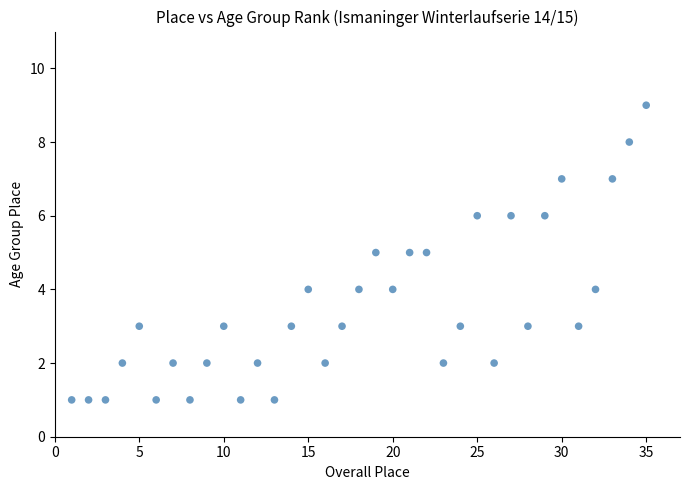

What is the range of Y values (max minus min)?

8